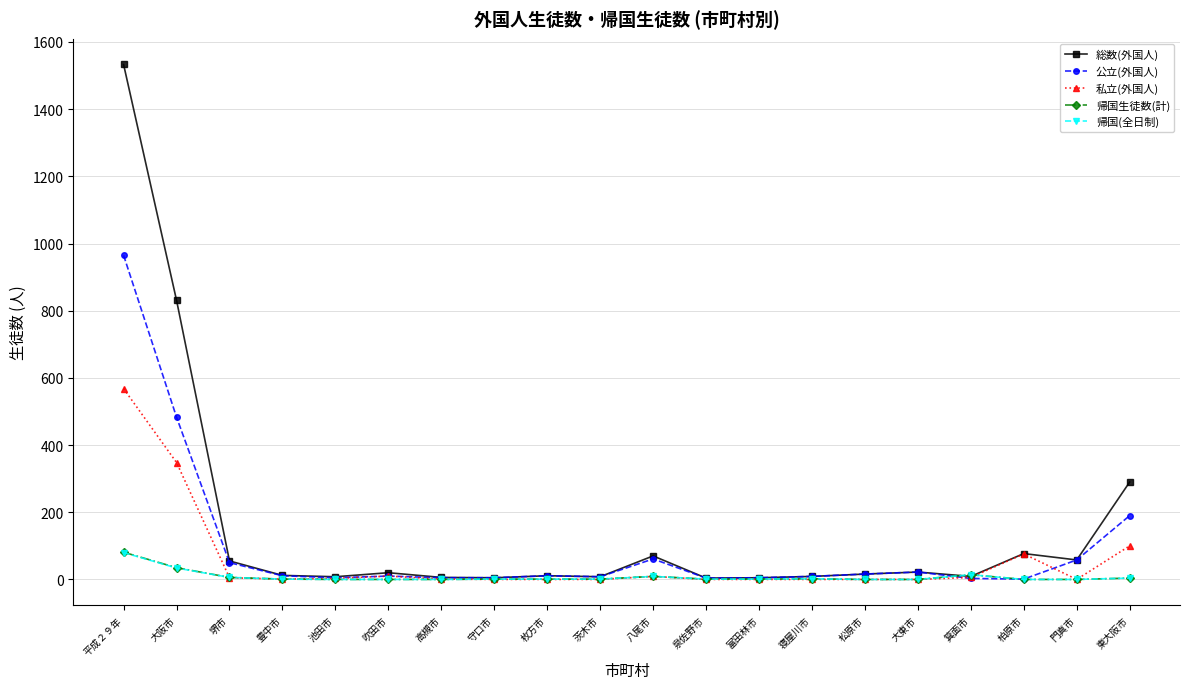

Is it true that 総数(外国人) equals 4 at 泉佐野市?

True